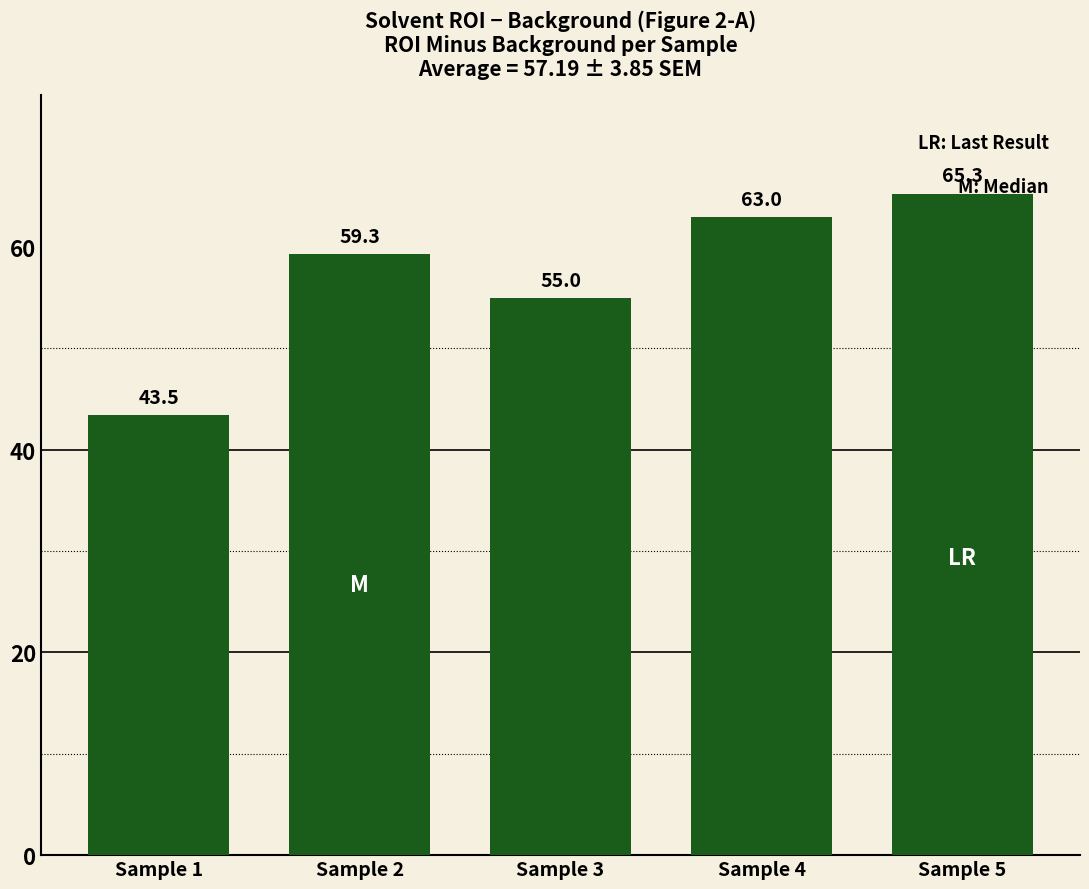

Are the bars horizontal?

No